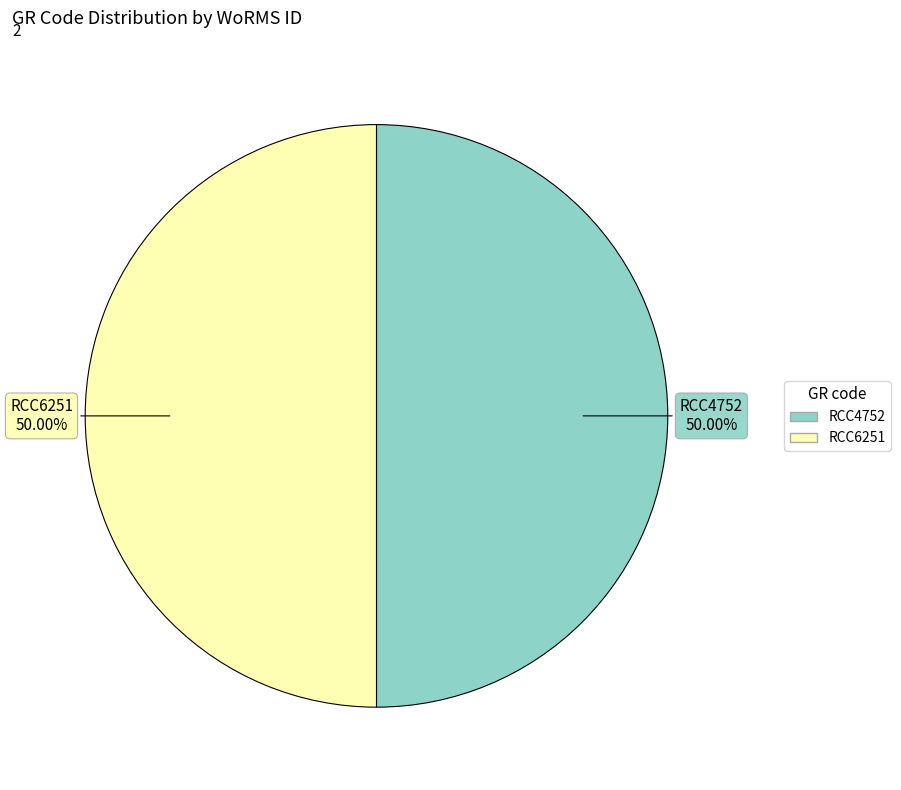

To the nearest percent, what is the combined percentage of RCC6251 and RCC4752?

100%